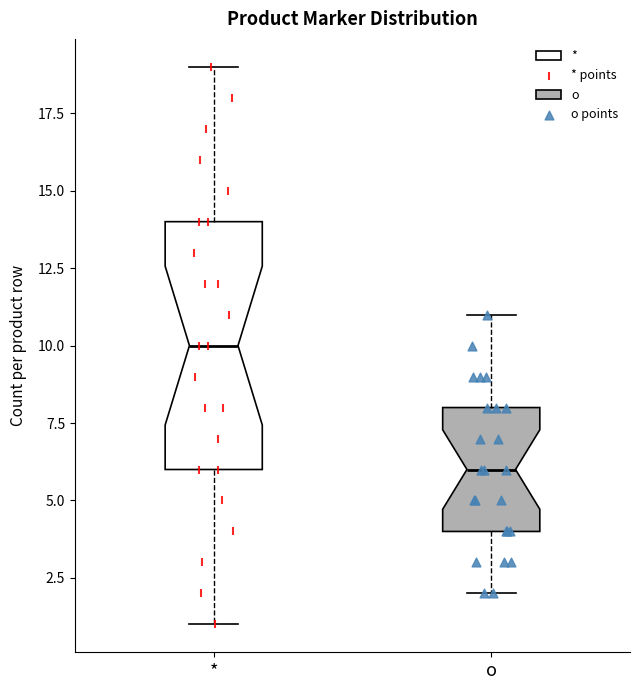

Where does the median line of the box for o sit on the y-axis? The values are not printed on the chart, so give them approximately, as read against the axis.

6